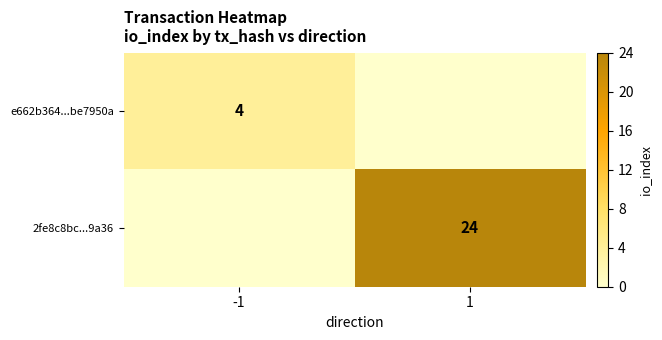

What is the maximum value shown in the chart?

24